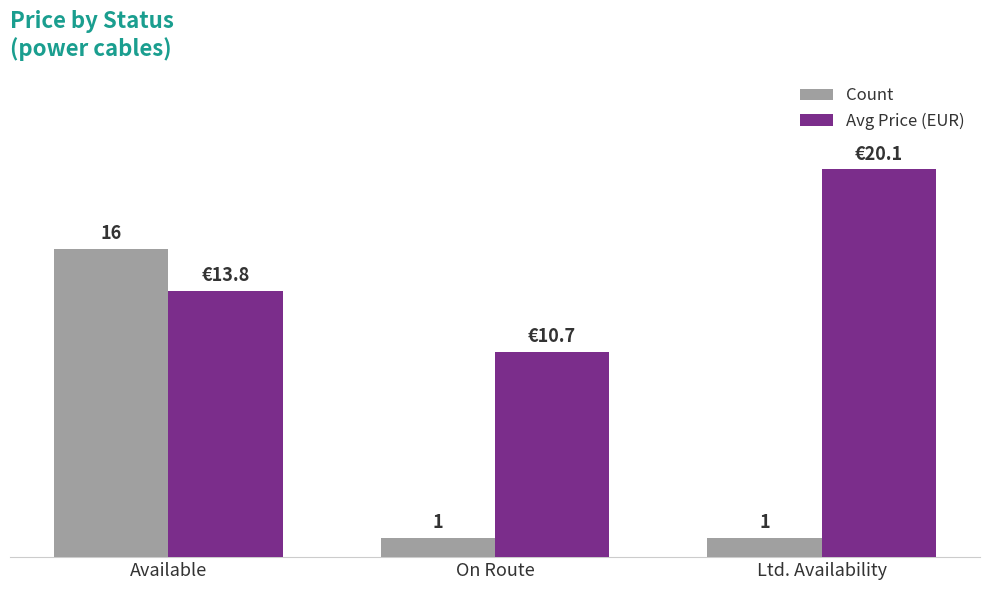

At which label does Avg Price (EUR) first exceed 13?

Available